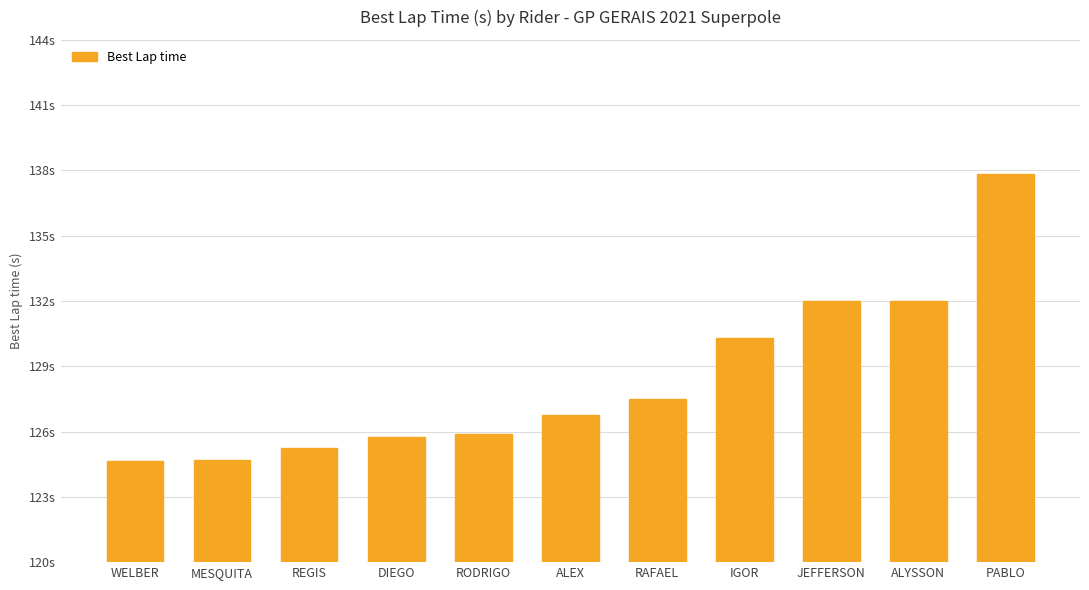

What is the sum of the values at RAFAEL and WELBER?

252.2